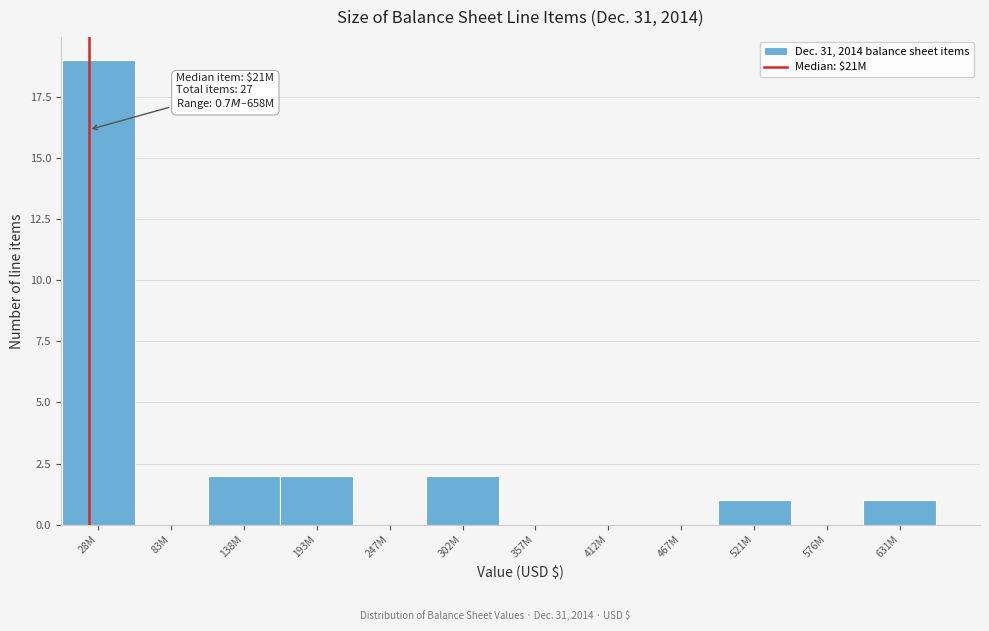

Reading left to right, transcribe all the data shown in this chart.

28M=19	83M=0	138M=2	193M=2	247M=0	302M=2	357M=0	412M=0	467M=0	521M=1	576M=0	631M=1